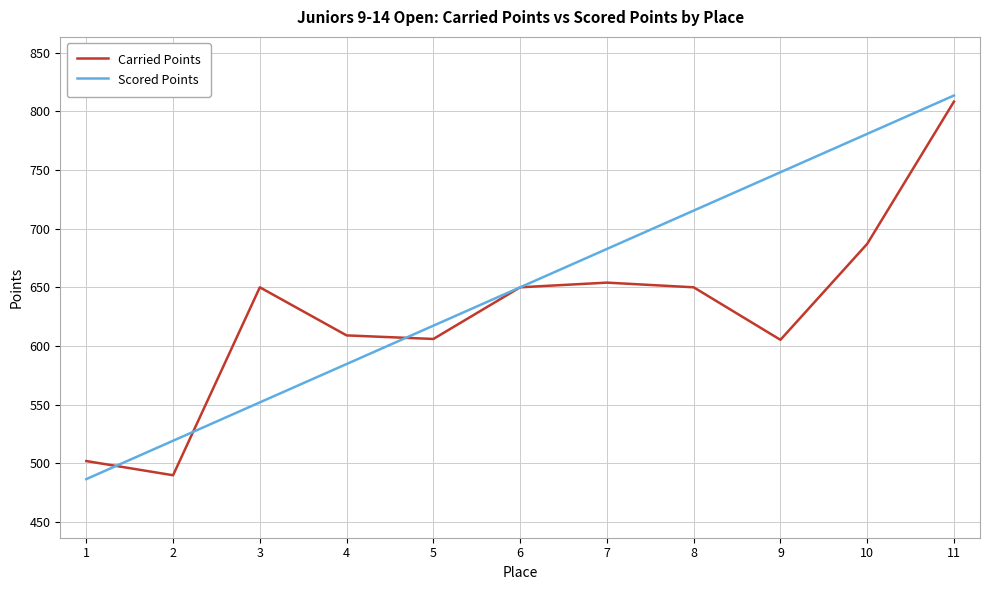

Between 8 and 11, which series saw the biggest shift?

Carried Points